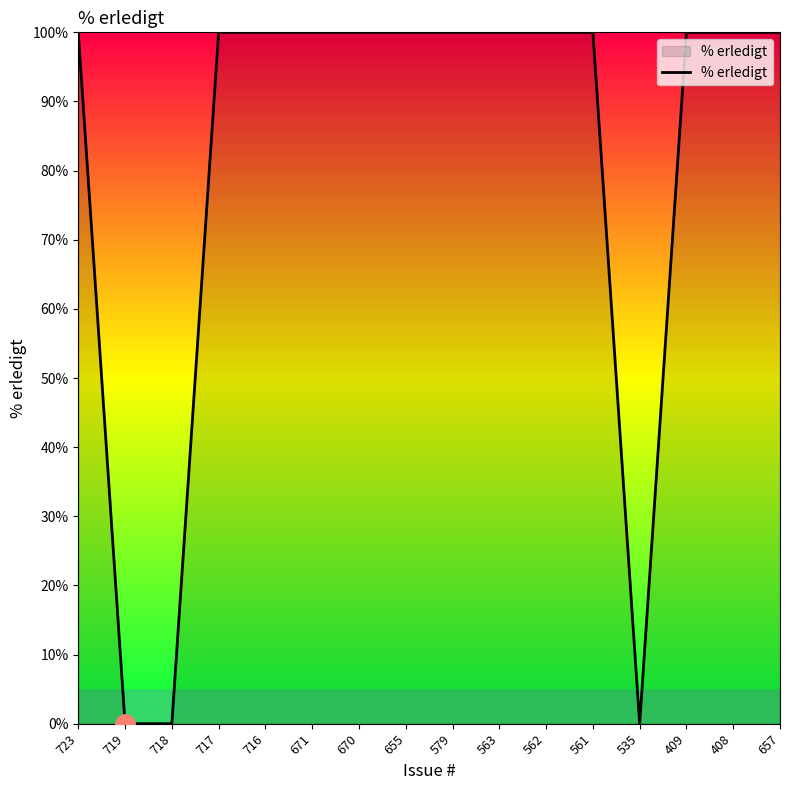

Is this an area chart (filled region under the line)?

No